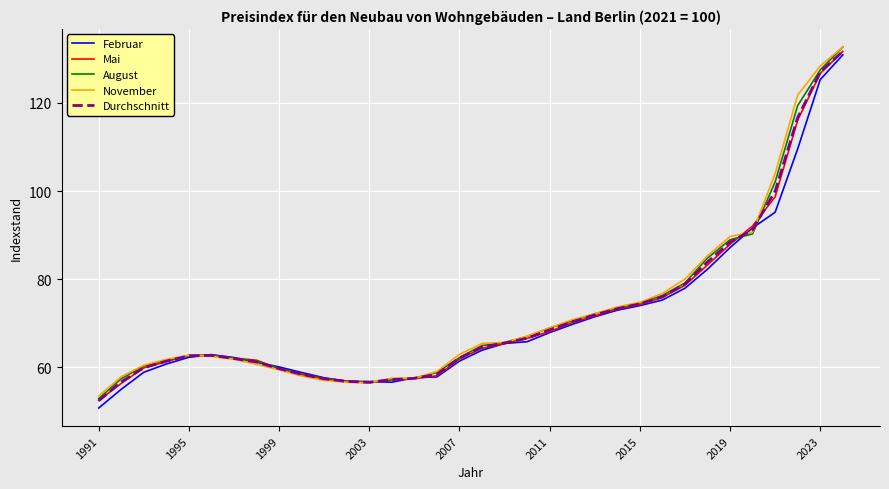

In Durchschnitt, how many points are higher than both neighbors (excluding endpoints)?

1